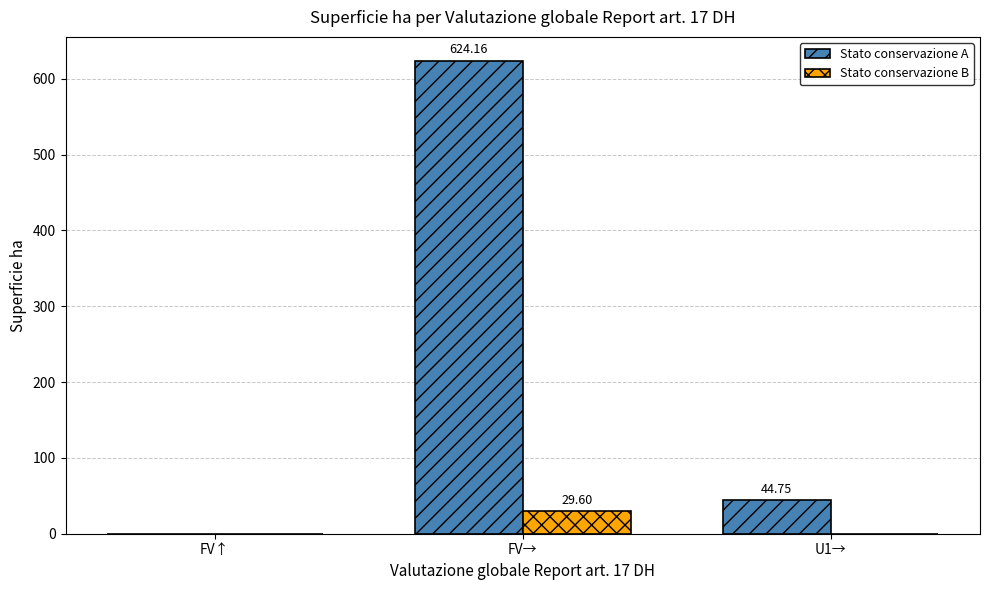

What is the average value of the Stato conservazione A series?

223.0